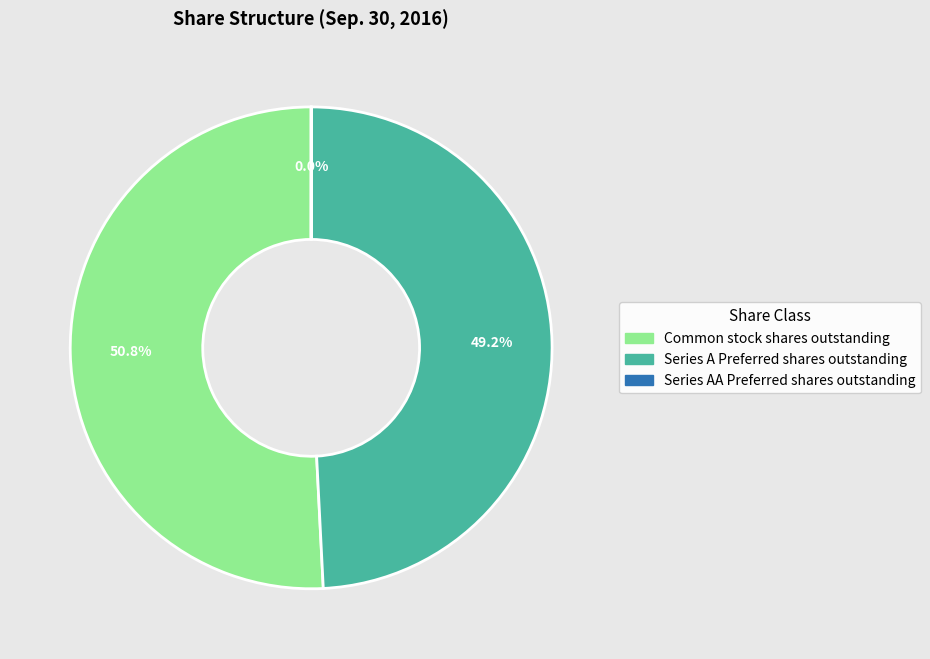

What is the largest slice in the pie chart?

Common stock shares outstanding